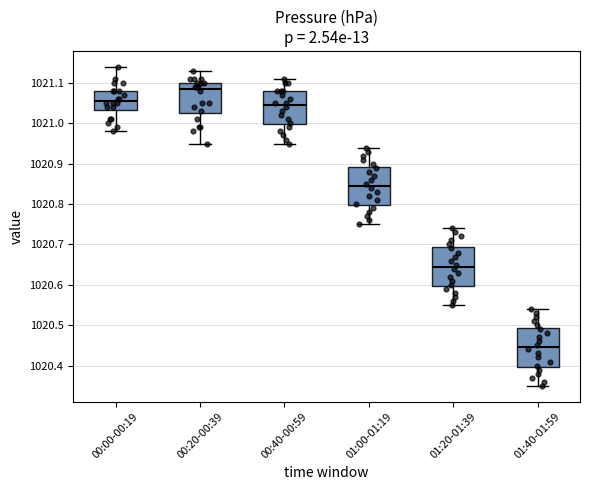

Reading left to right, read every box against the y-axis: the position of its median line, the range the box covers, and the ends of its whiskers. The values are not printed on the chart, so give them approximately, as read against the axis.

00:00-00:19: median 1021.06, box 1021.03 to 1021.08, whiskers 1020.98 to 1021.14
00:20-00:39: median 1021.09, box 1021.03 to 1021.10, whiskers 1020.95 to 1021.13
00:40-00:59: median 1021.05, box 1021.00 to 1021.08, whiskers 1020.95 to 1021.11
01:00-01:19: median 1020.85, box 1020.80 to 1020.89, whiskers 1020.75 to 1020.94
01:20-01:39: median 1020.65, box 1020.60 to 1020.69, whiskers 1020.55 to 1020.74
01:40-01:59: median 1020.45, box 1020.40 to 1020.49, whiskers 1020.35 to 1020.54